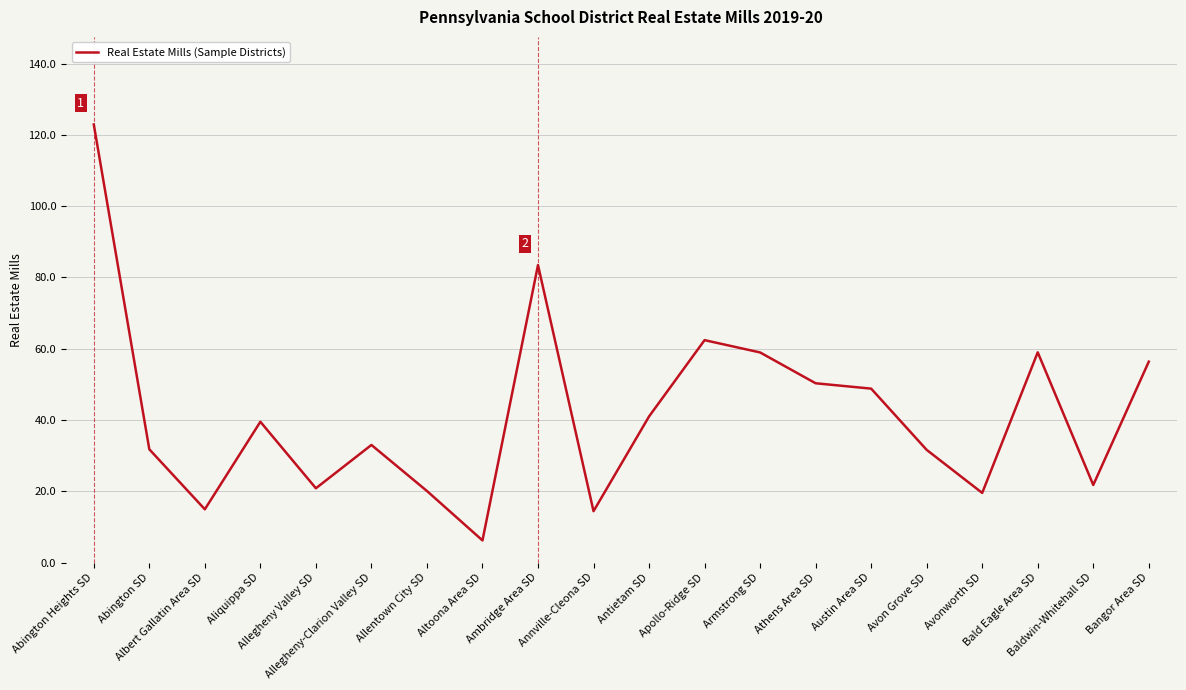

True or false: there are more than 0 points higher than both neighbors.

True